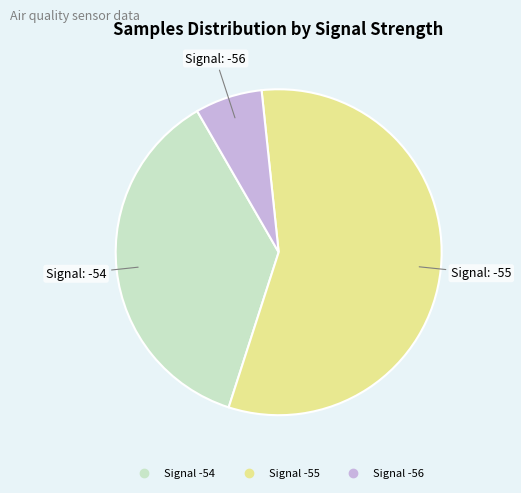

Is there any slice that represents more than half of the pie?

Yes